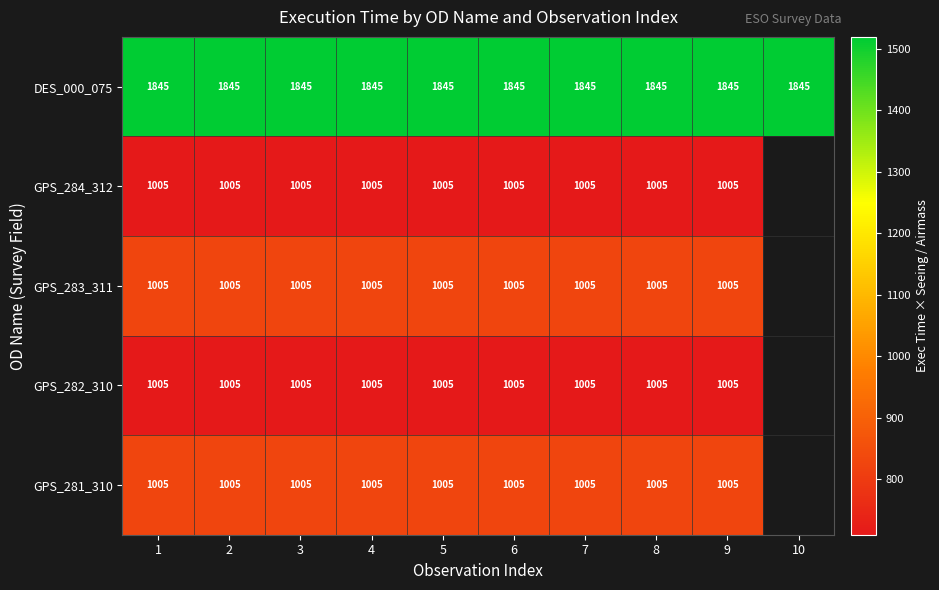

Which category has the highest value across all series?

1